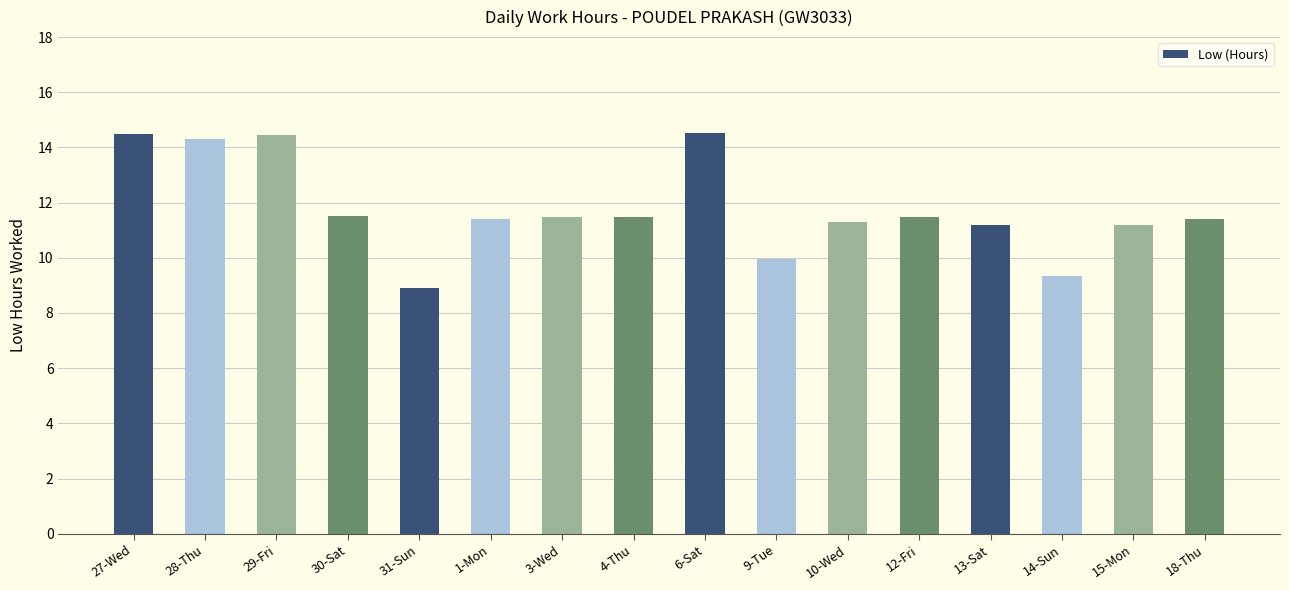

What value does the data have at 4-Thu?

11.5